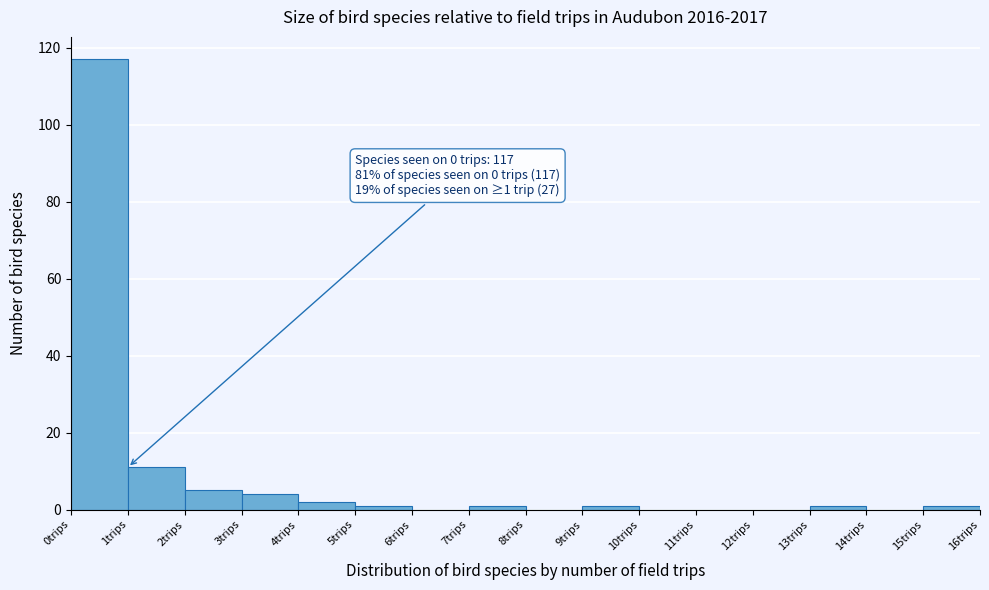

Over which range of the x-axis is the bar tallest?

0 to 1